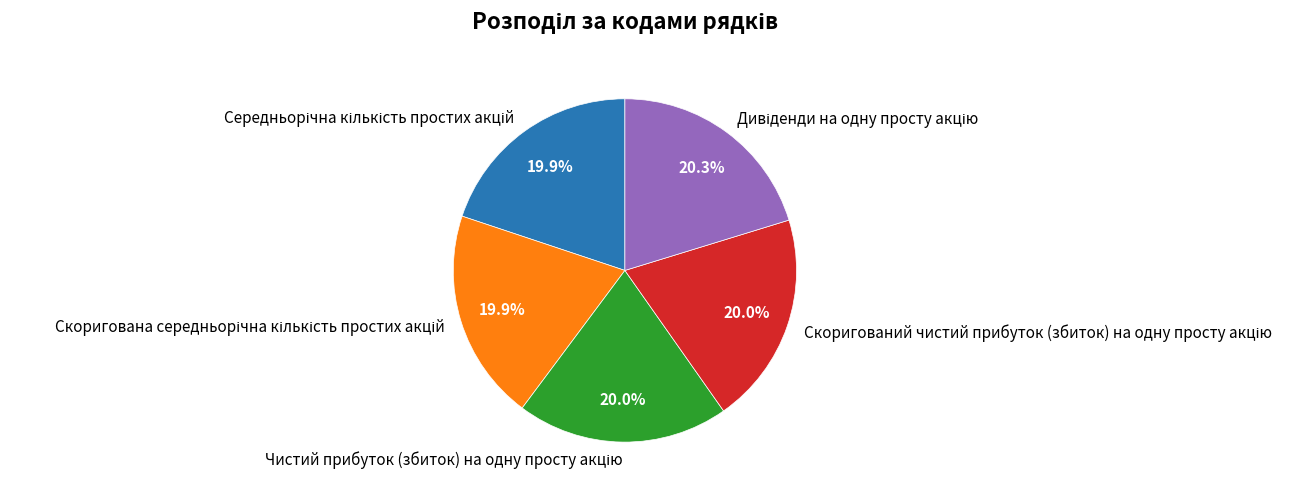

Does any single category account for the majority?

No